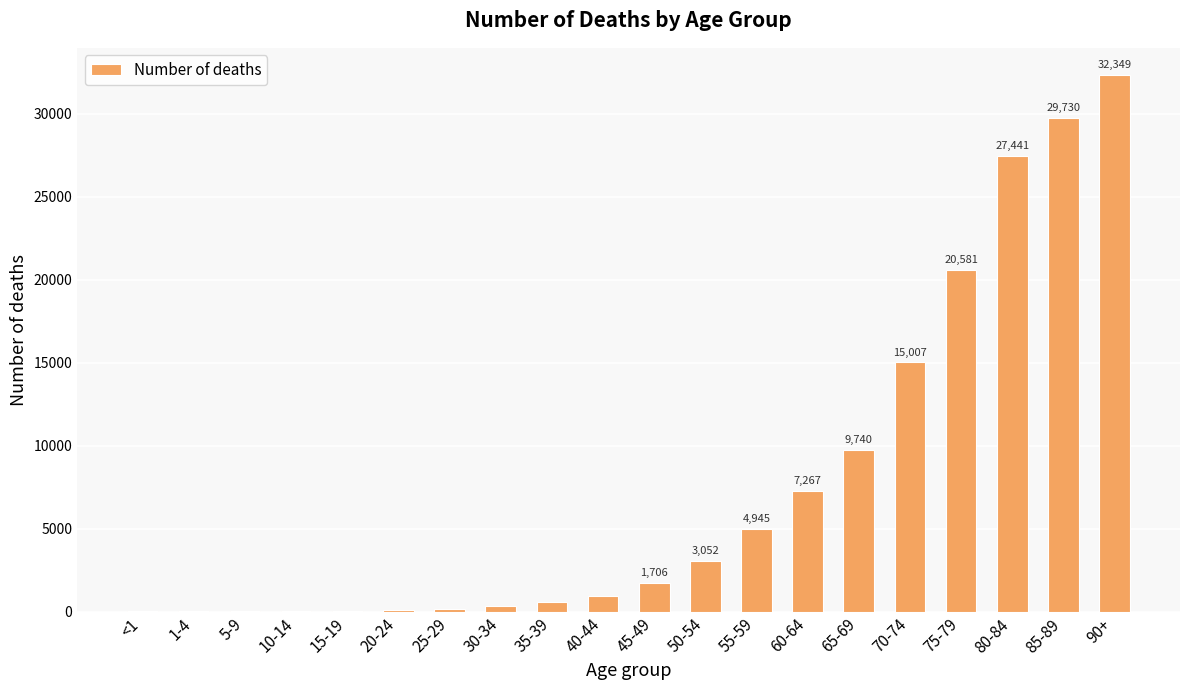

The value at 45-49 is 1706. True or false?

True